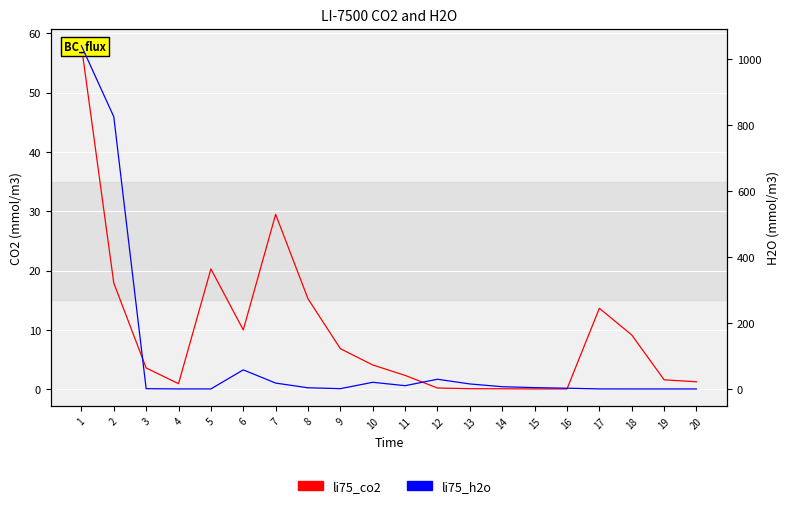

Reading left to right, extract all data points from this chart.

li75_co2: 1=57.9	2=17.9	3=3.6	4=0.9	5=20.3	6=10.0	7=29.5	8=15.2	9=6.8	10=4.1	11=2.3	12=0.2	13=0.1	14=0.1	15=0.0	16=0.0	17=13.6	18=9.1	19=1.6	20=1.3
li75_h2o: 1=1040.0	2=824.9	3=0.9	4=0.1	5=0.1	6=57.9	7=17.9	8=3.6	9=0.9	10=20.3	11=10.0	12=29.5	13=15.2	14=6.8	15=4.1	16=2.3	17=0.2	18=0.1	19=0.1	20=0.0